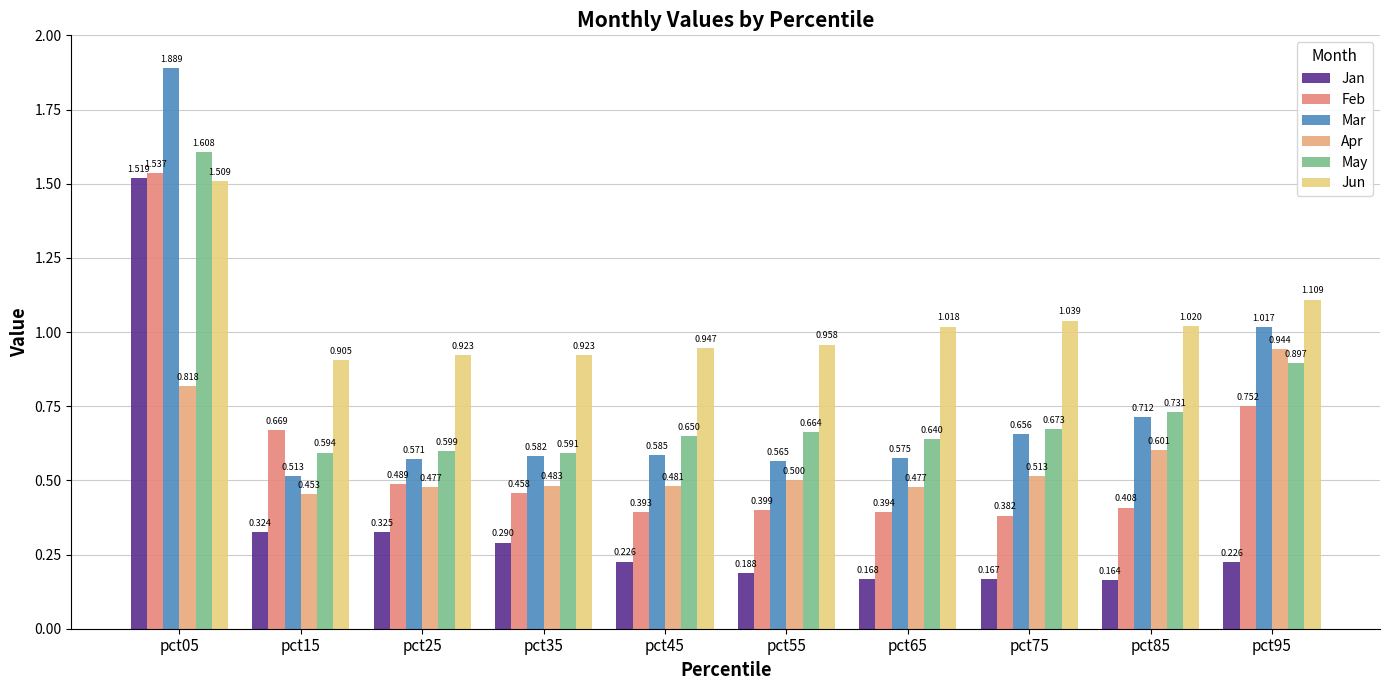

What is the spread (max minus min) of values at pct75?

0.9